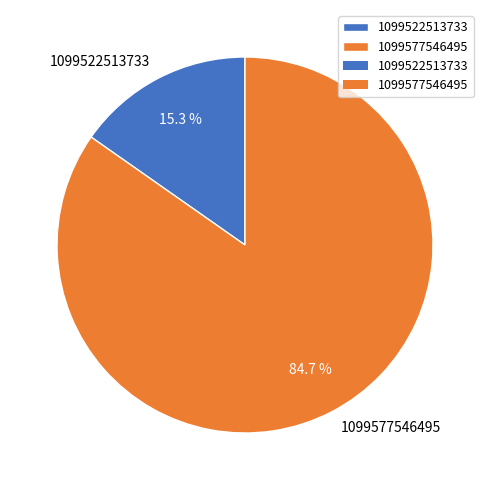

How many segments does this pie chart have?

2